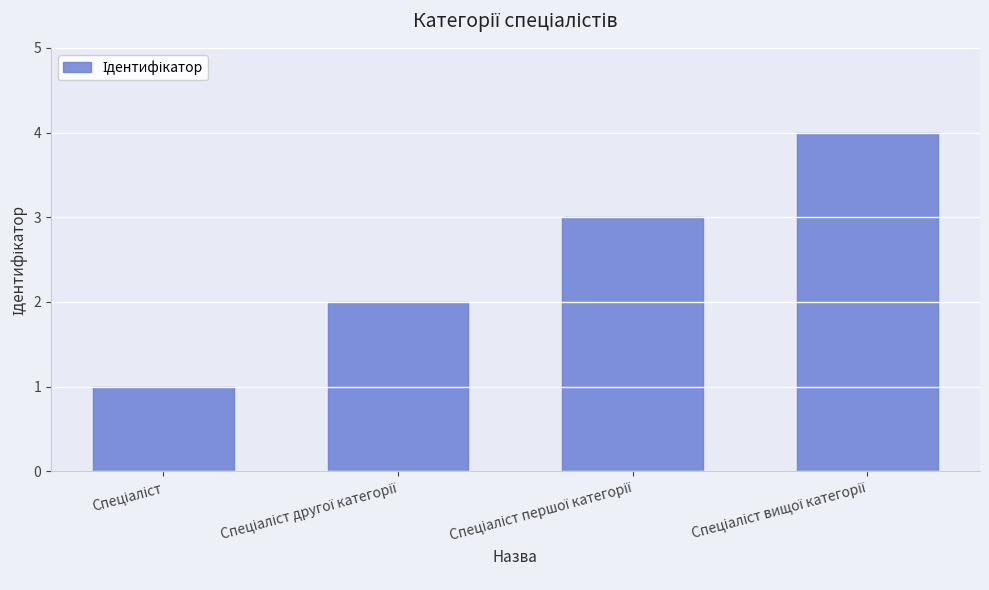

Does the chart contain stacked bars?

No